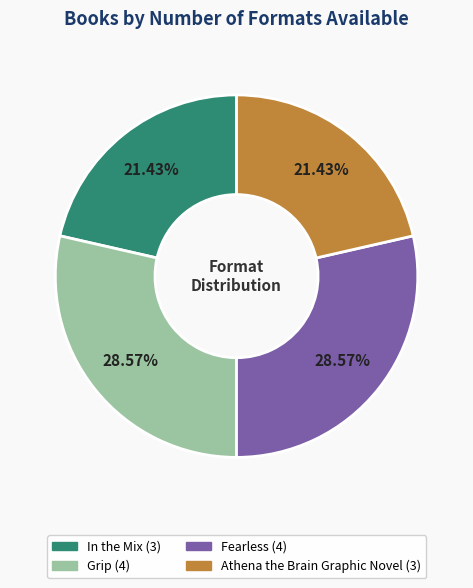

The Grip slice represents 19% of the pie. True or false?

False